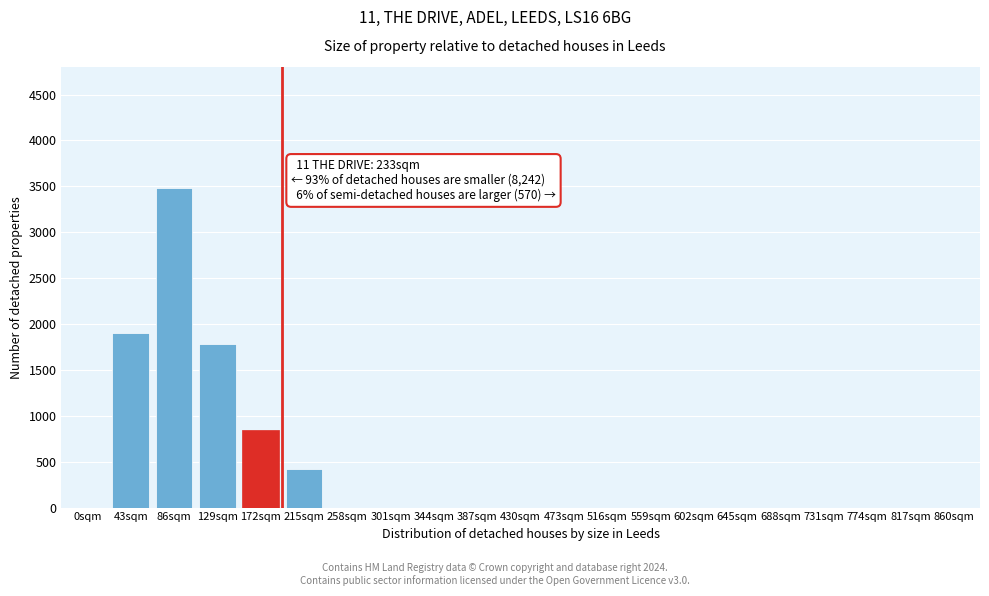

Reading right to left, transcribe all the data shown in this chart.

860sqm=0	817sqm=0	774sqm=0	731sqm=0	688sqm=0	645sqm=0	602sqm=0	559sqm=0	516sqm=0	473sqm=0	430sqm=0	387sqm=0	344sqm=0	301sqm=0	258sqm=0	215sqm=420	172sqm=850	129sqm=1780	86sqm=3480	43sqm=1900	0sqm=0